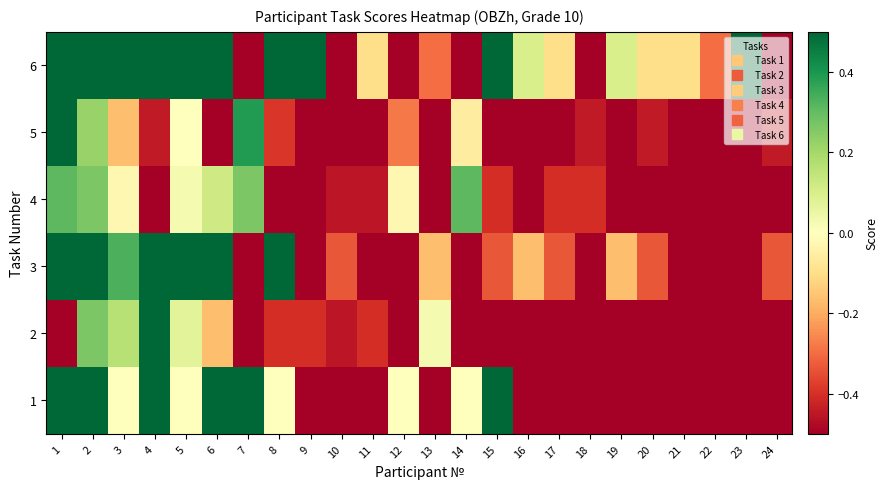

Between 12 and 16, which series saw the biggest shift?

6